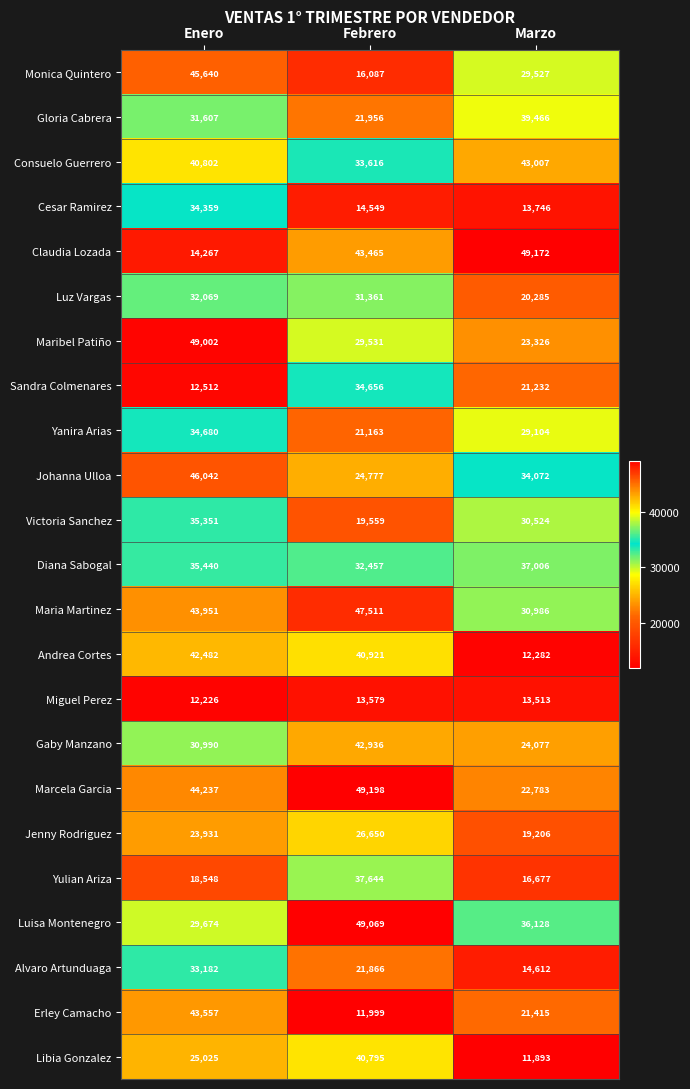

Which series has the largest total across all categories?

Maria Martinez